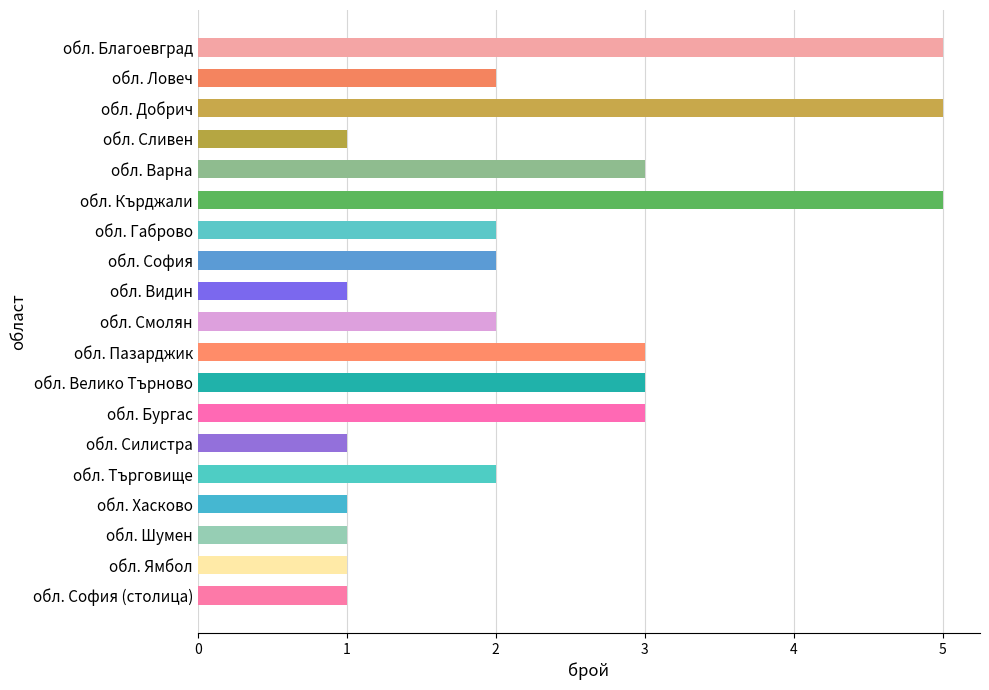

Approximately how many times larger is the value at обл. София compared to обл. Ловеч?

1.0